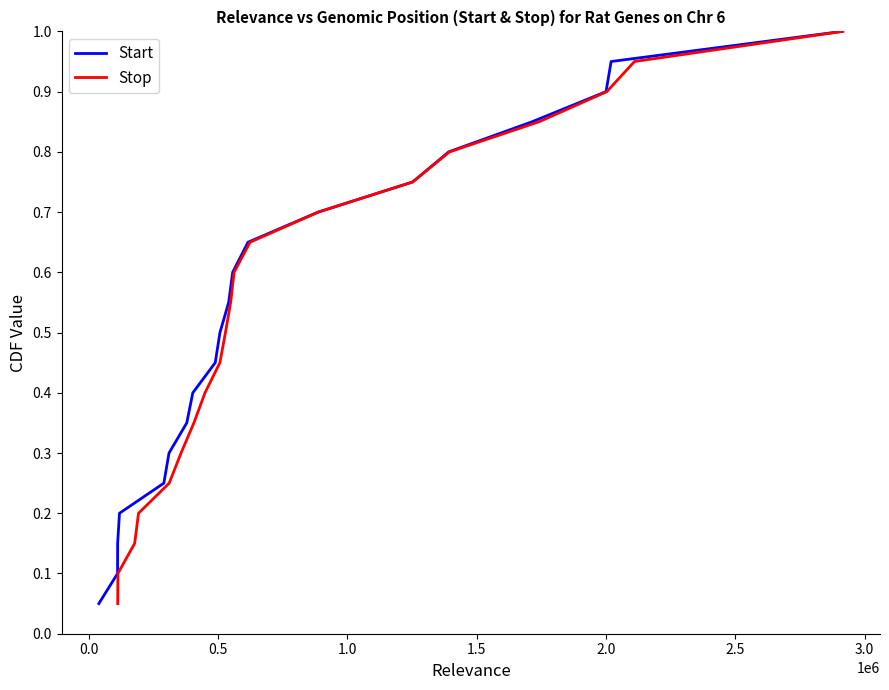

How many lines are shown in the chart?

2